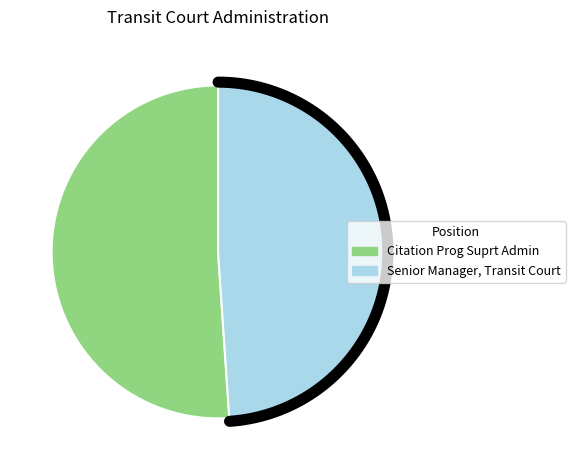

The Citation Prog Suprt Admin slice represents 63% of the pie. True or false?

False